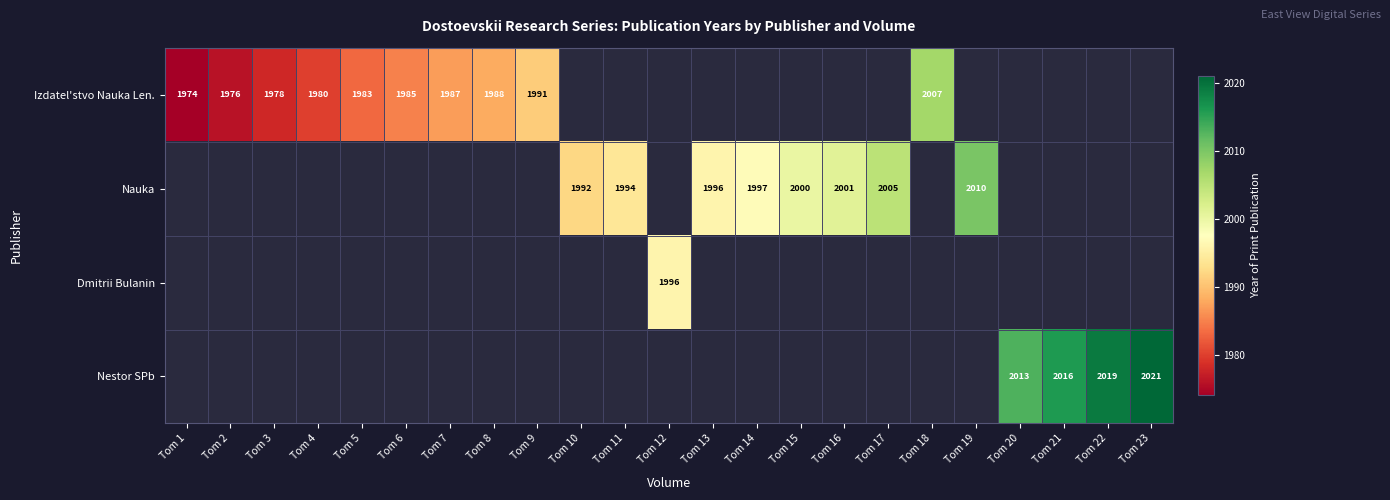

The Nauka series shows 3004 at Tom 17. True or false?

False